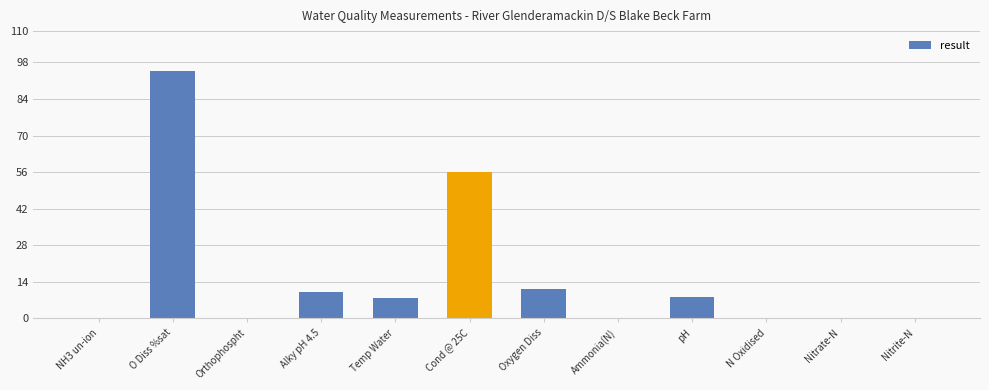

The value at Alky pH 4.5 is 10.0. True or false?

True